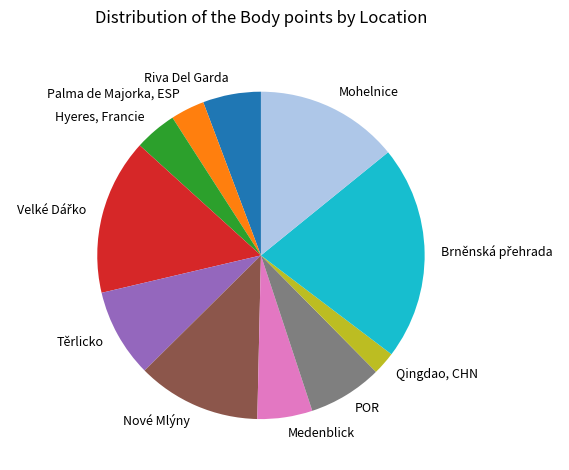

Which category has the smallest portion of the pie?

Qingdao, CHN